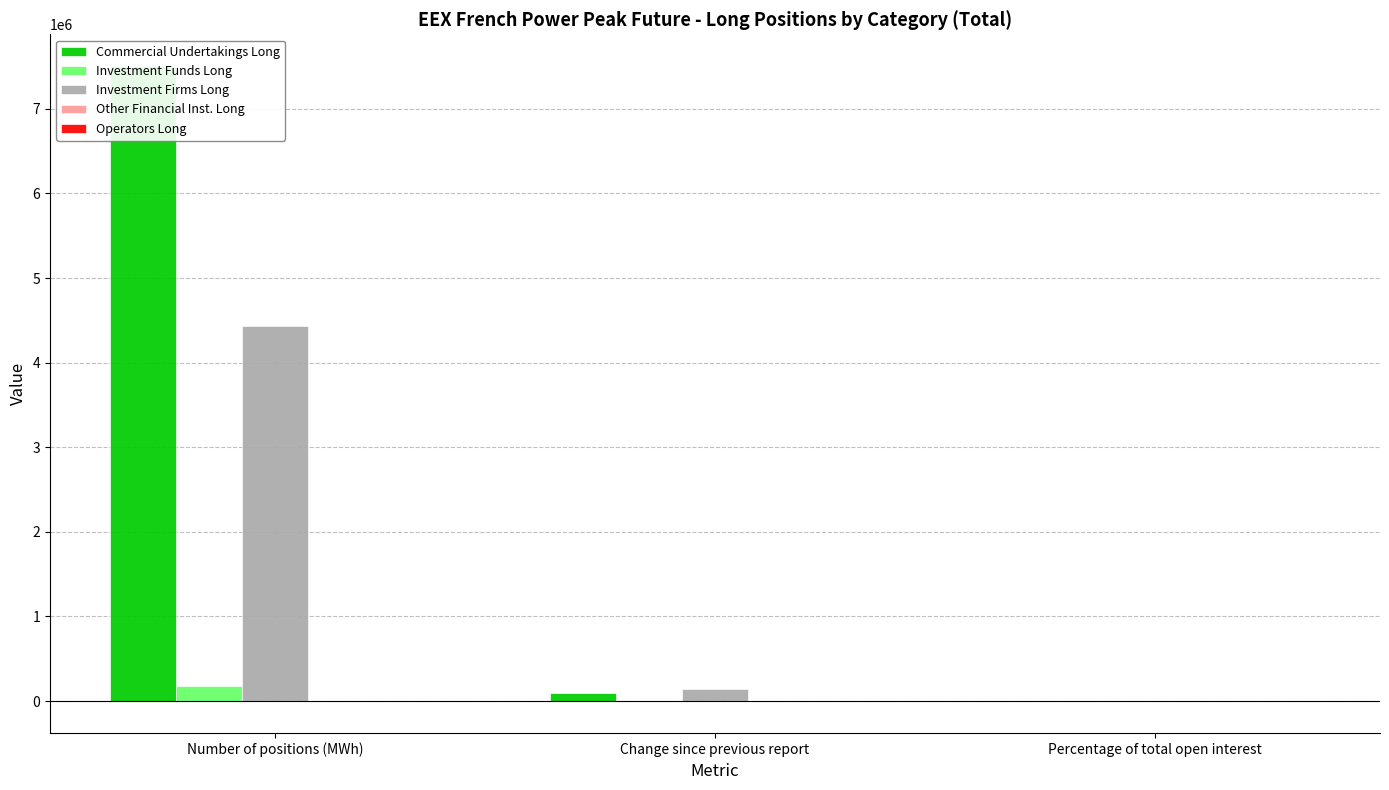

Reading right to left, what are all the values shown in this chart?

Commercial Undertakings Long: Percentage of total open interest=62.0	Change since previous report=99696.0	Number of positions (MWh)=7506012.0
Investment Funds Long: Percentage of total open interest=1.4	Change since previous report=-1980.0	Number of positions (MWh)=172584.0
Investment Firms Long: Percentage of total open interest=36.6	Change since previous report=147840.0	Number of positions (MWh)=4438200.0
Other Financial Inst. Long: Percentage of total open interest=0.0	Change since previous report=0.0	Number of positions (MWh)=0.0
Operators Long: Percentage of total open interest=0.0	Change since previous report=0.0	Number of positions (MWh)=0.0